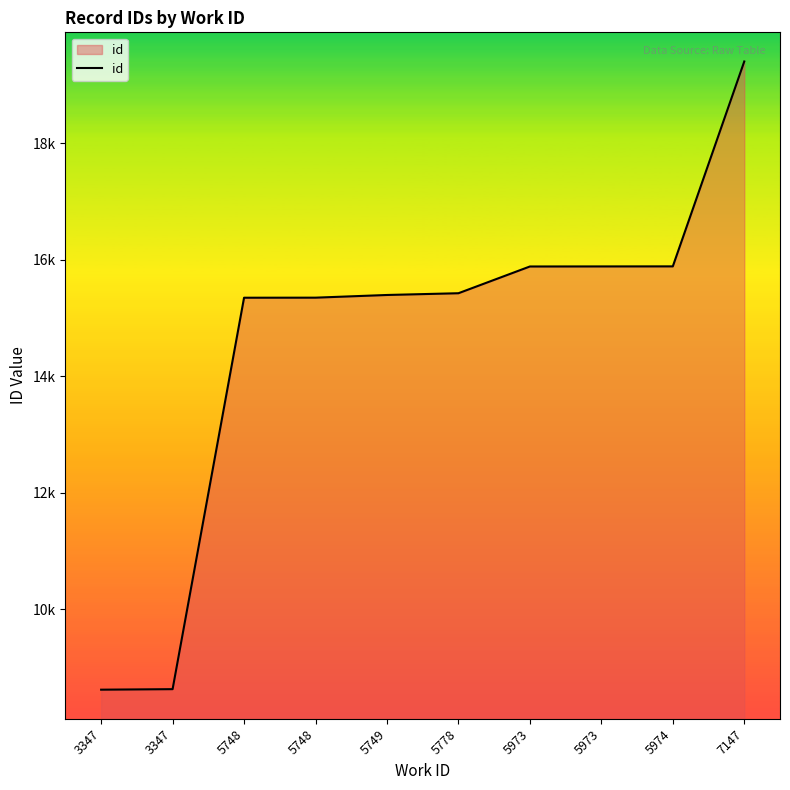

Does the chart display data point markers on the line(s)?

No